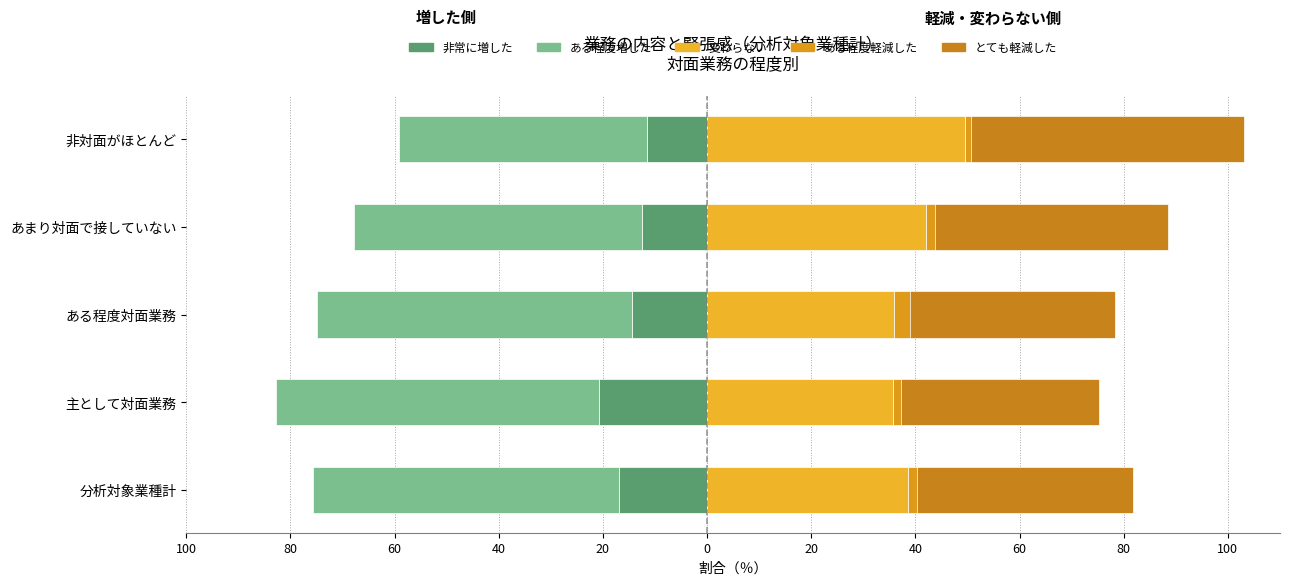

At あまり対面で接していない, list the series in order from largest to smallest.

とても軽減した, ある程度軽減した, 変わらない, 非常に増した, ある程度増した